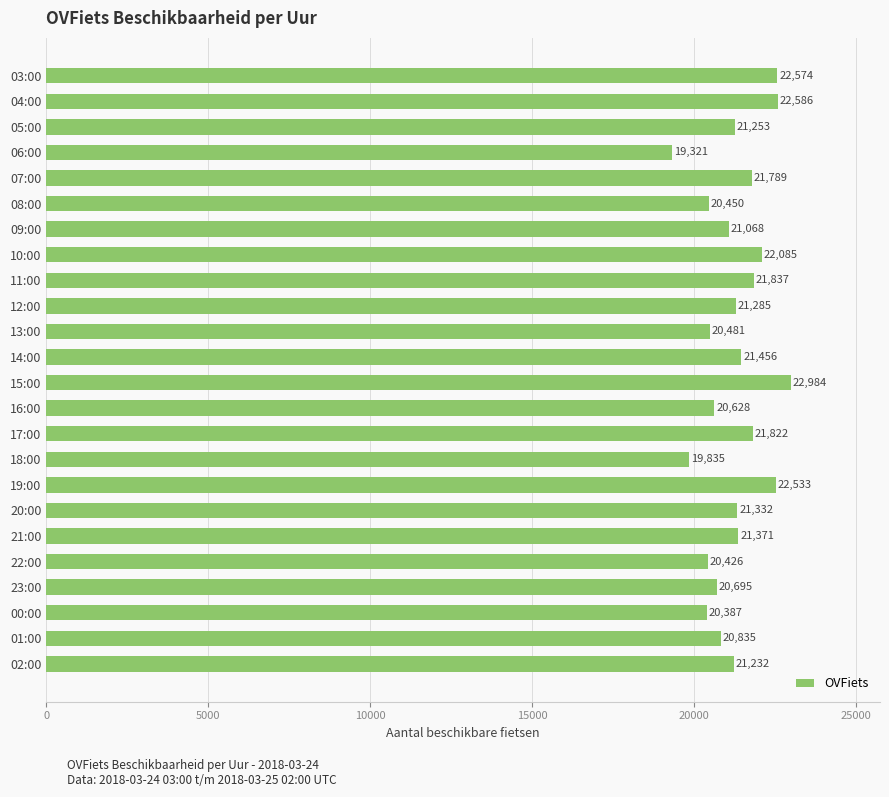

Is it true that the value at 18:00 is 25972?

False